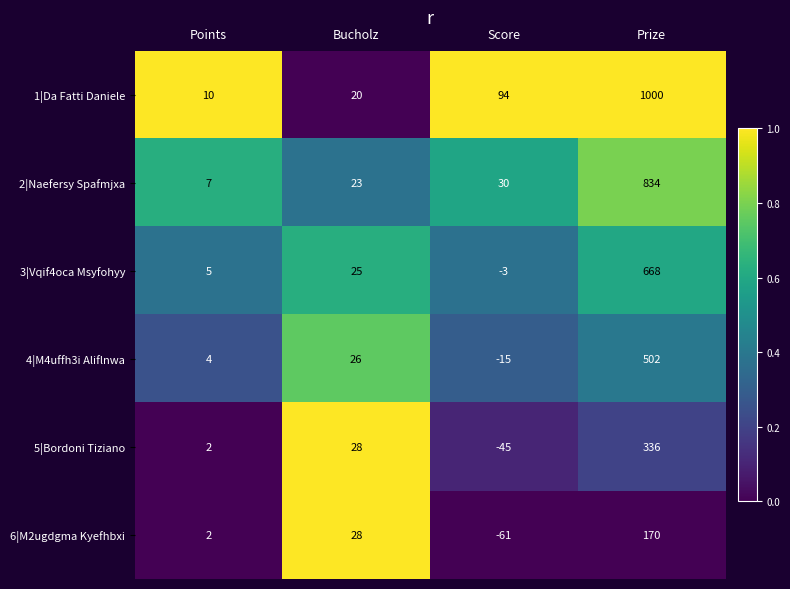

True or false: 2|Naefersy Spafmjxa has a value of 23 at Bucholz.

True